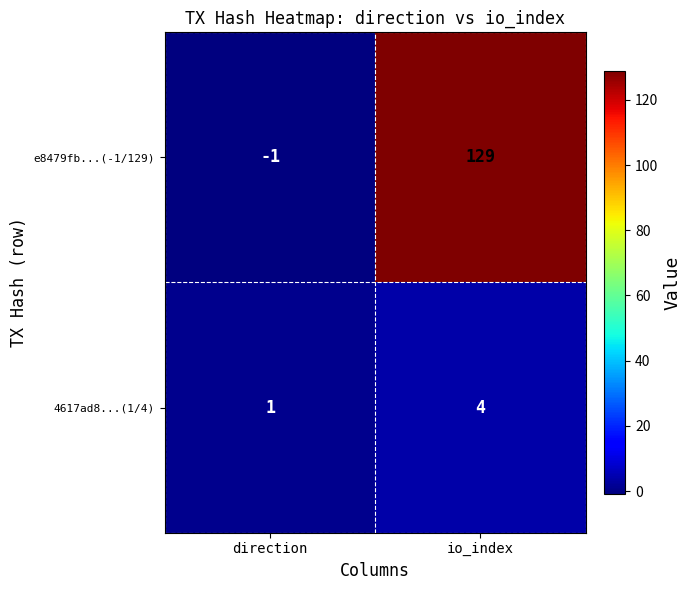

At which category is the sum across all series the highest?

io_index